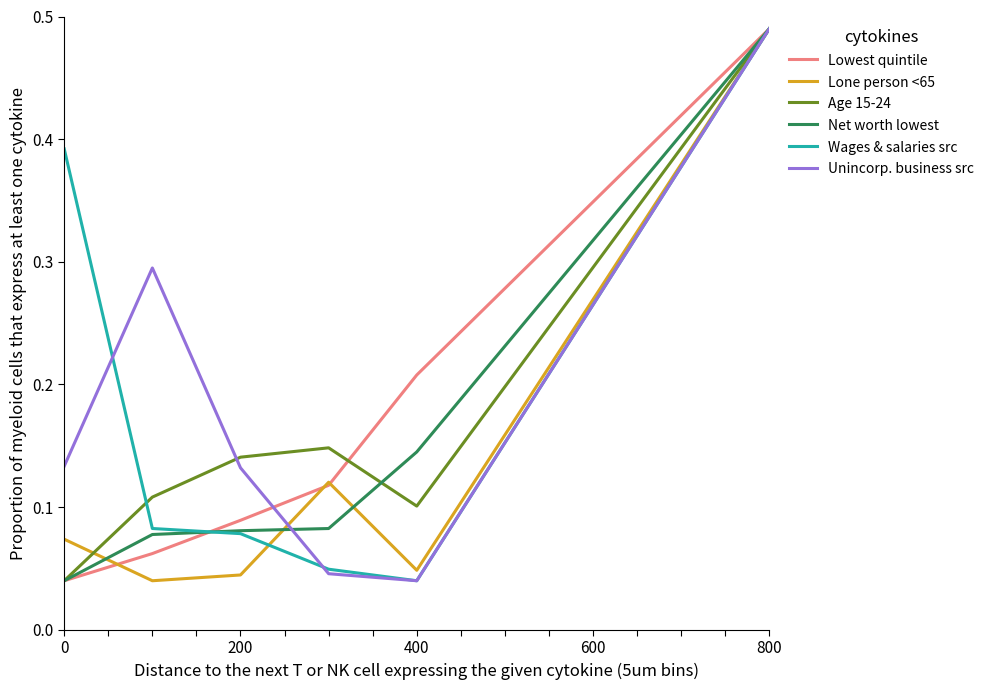

How many lines are shown in the chart?

6